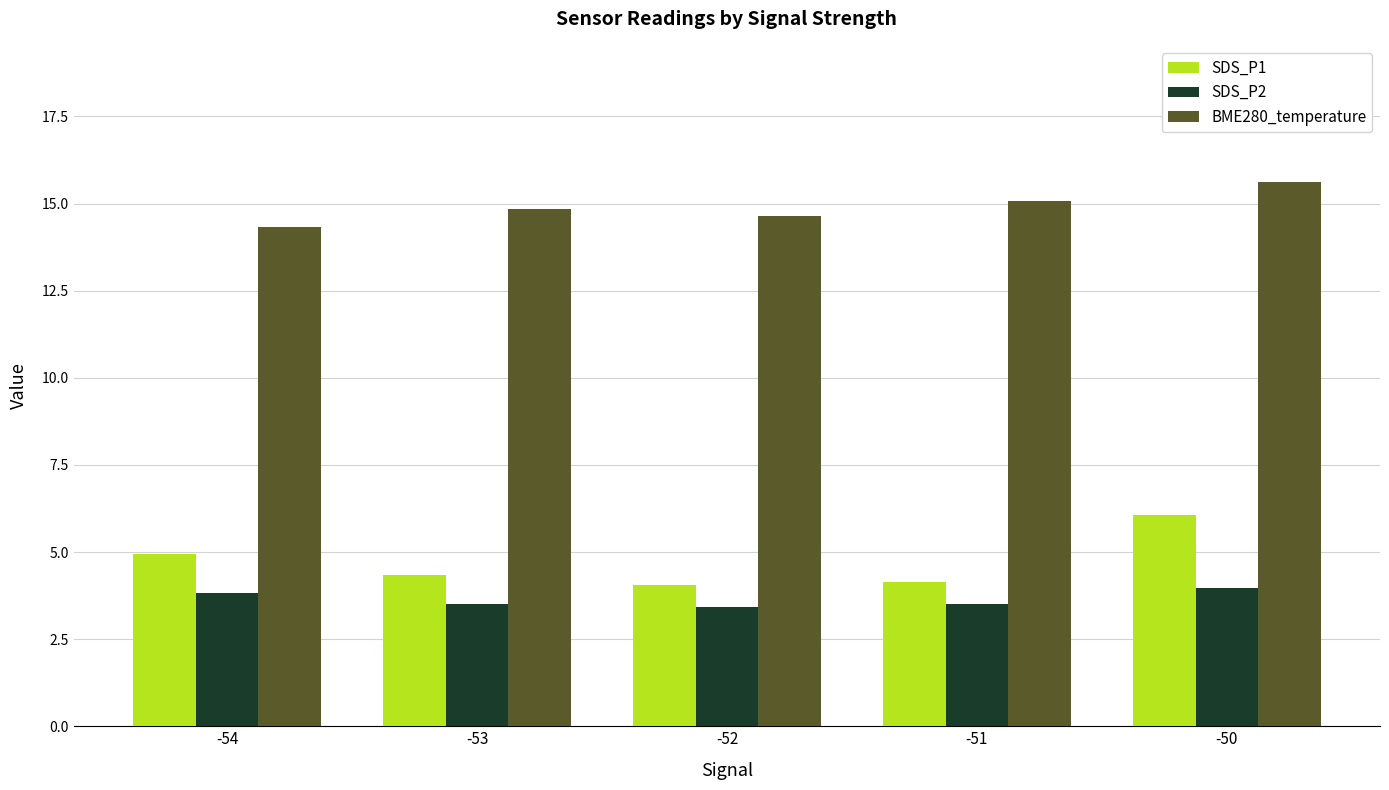

What is the greatest value displayed?

15.6